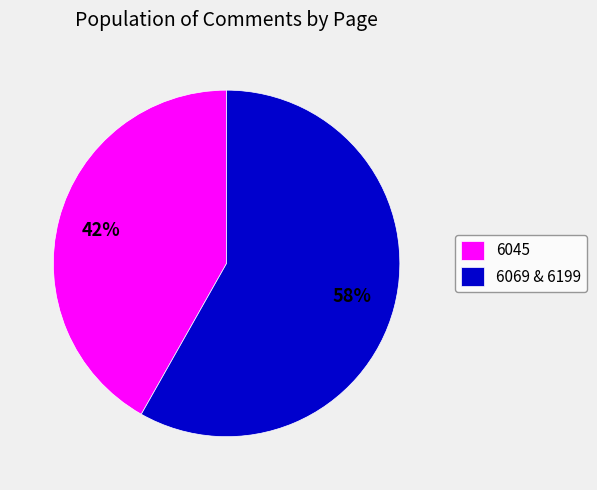

How many slices are in this pie chart?

2